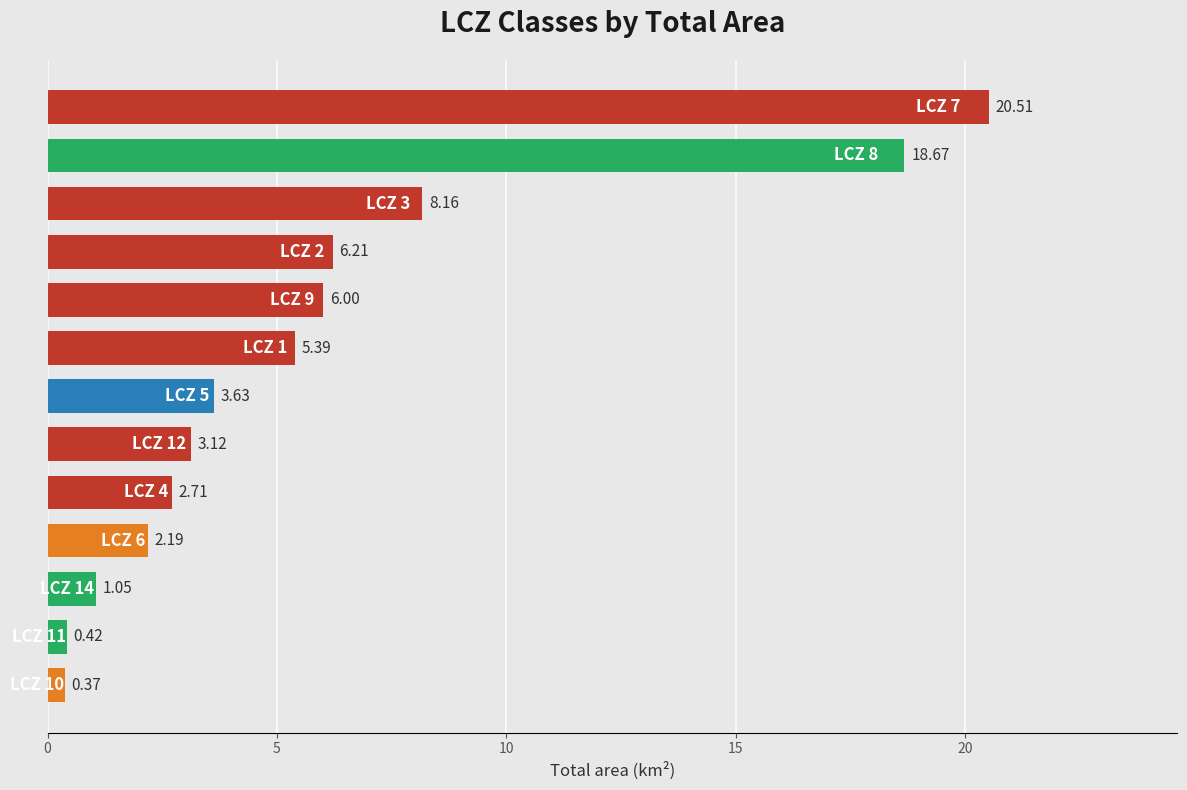

What is the sum of all values?

78.4